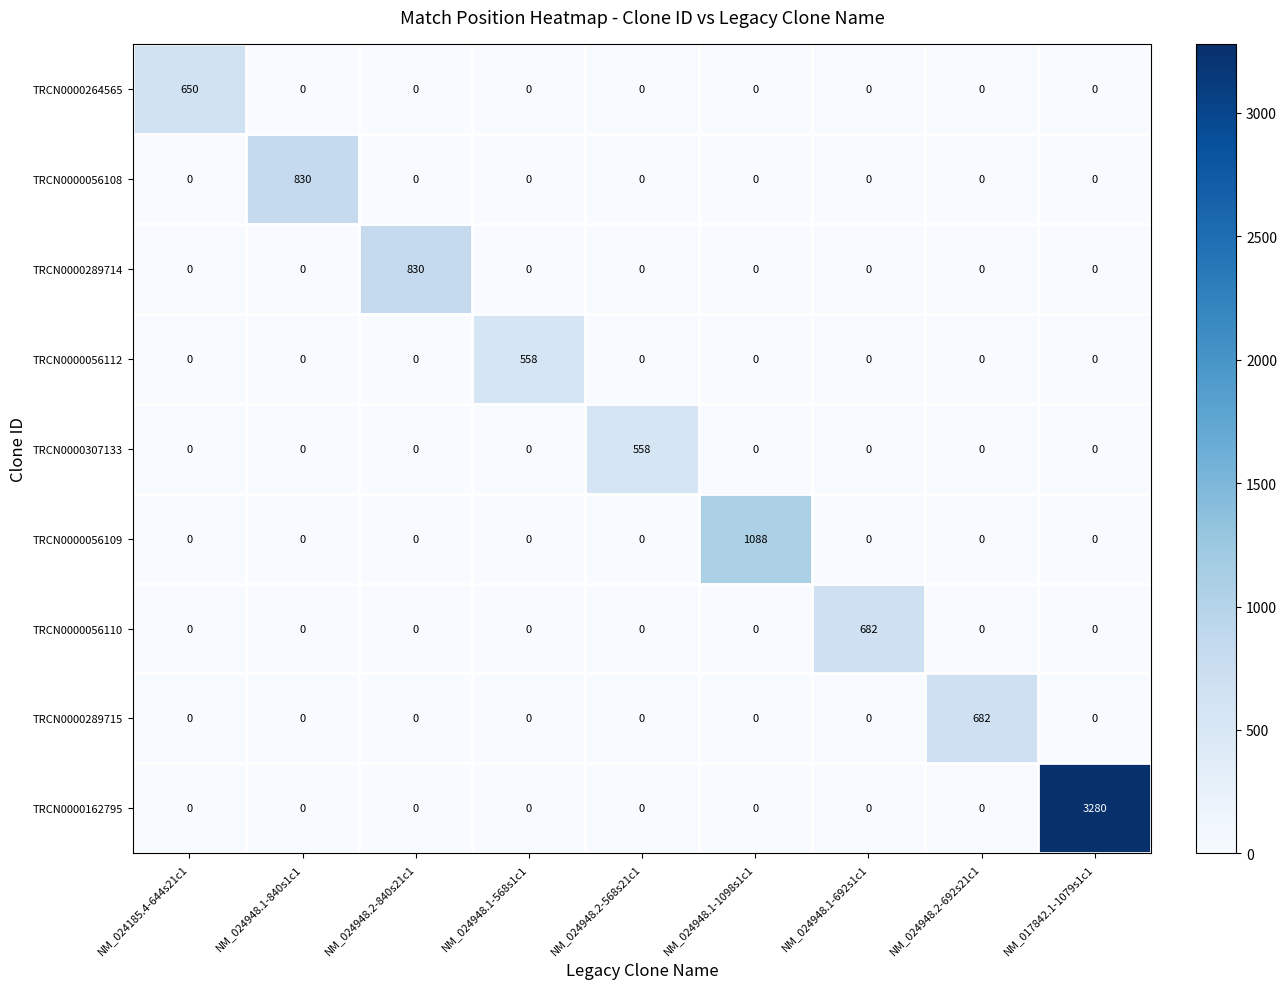

The TRCN0000056112 series shows 0 at NM_017842.1-1079s1c1. True or false?

True